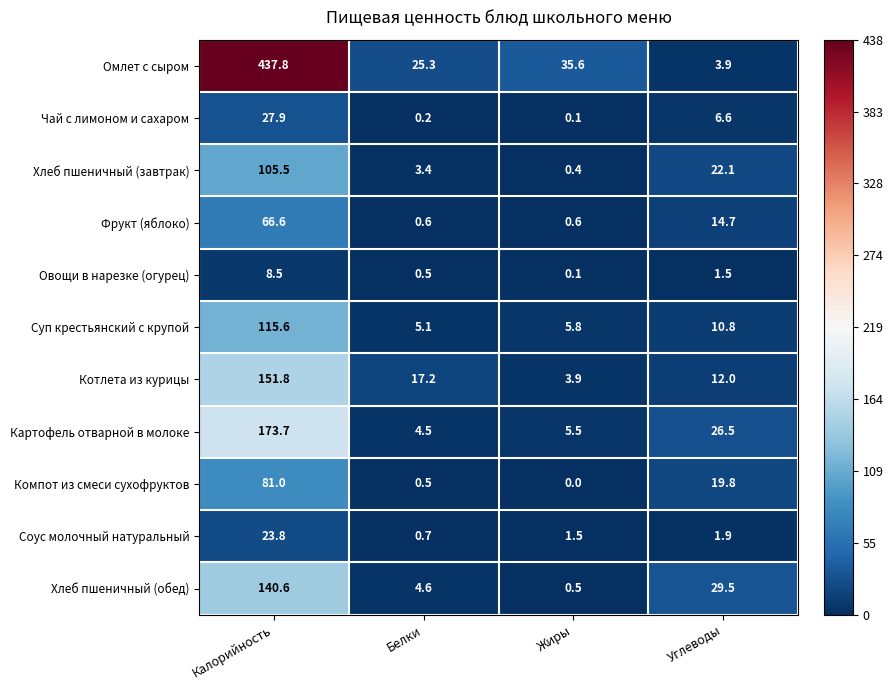

Which series has the largest range (max minus min)?

Омлет с сыром